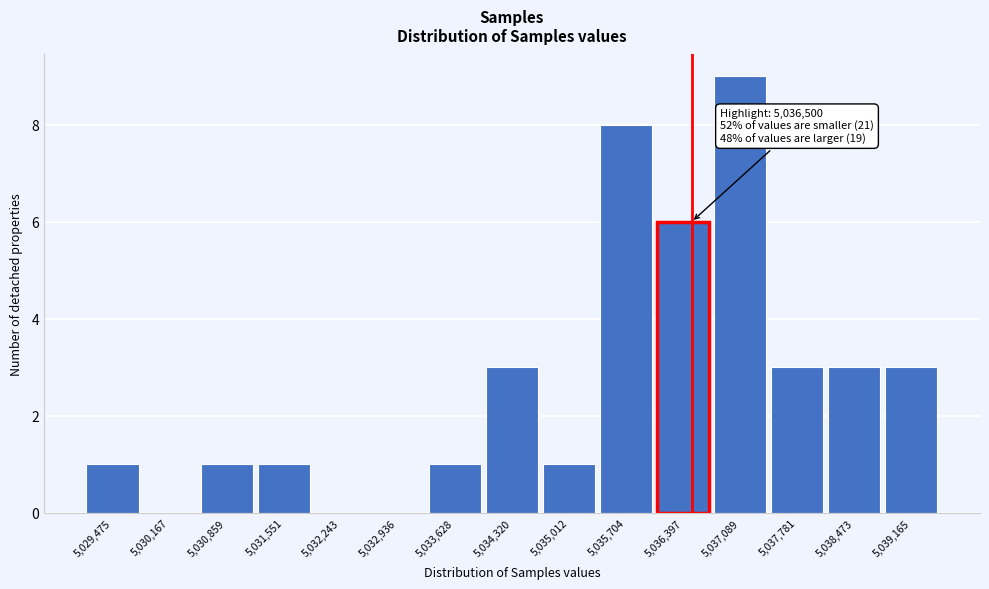

Over which range of the x-axis is the bar tallest?

5036700 to 5037400